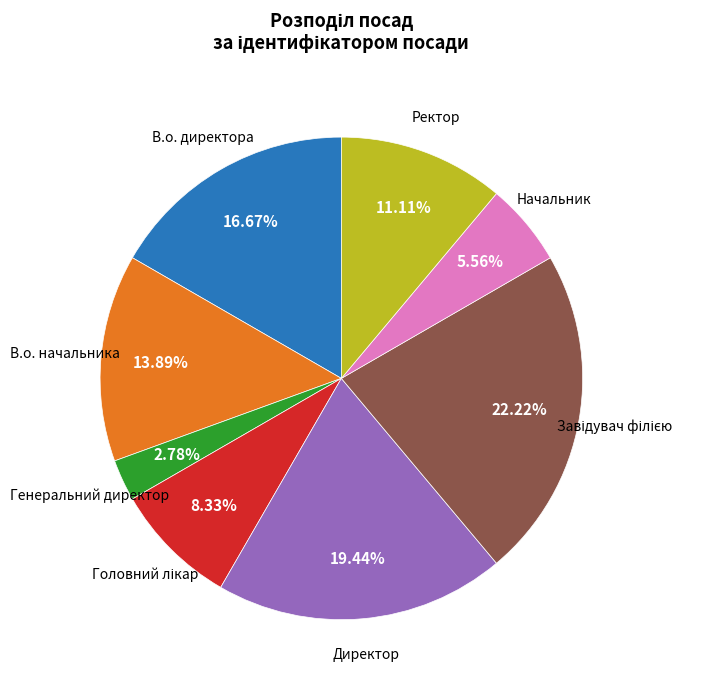

How many slices are in this pie chart?

8